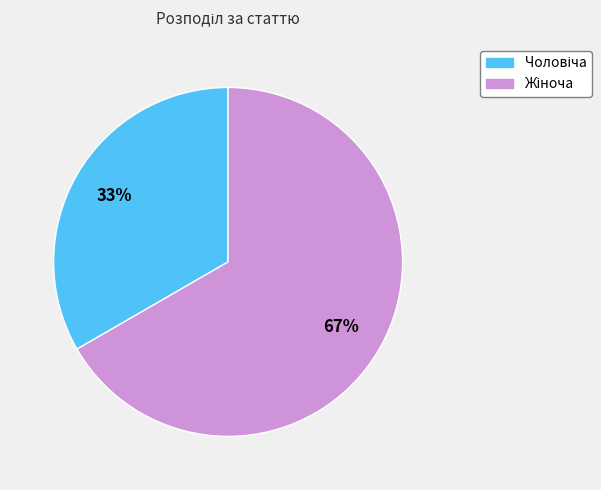

Does any single category account for the majority?

Yes